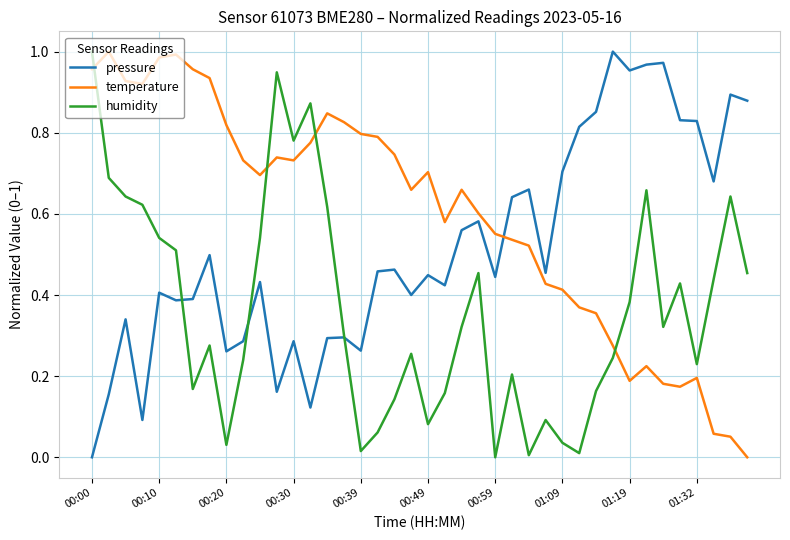

Which series ends up on top after the final intersection of humidity and temperature?

humidity